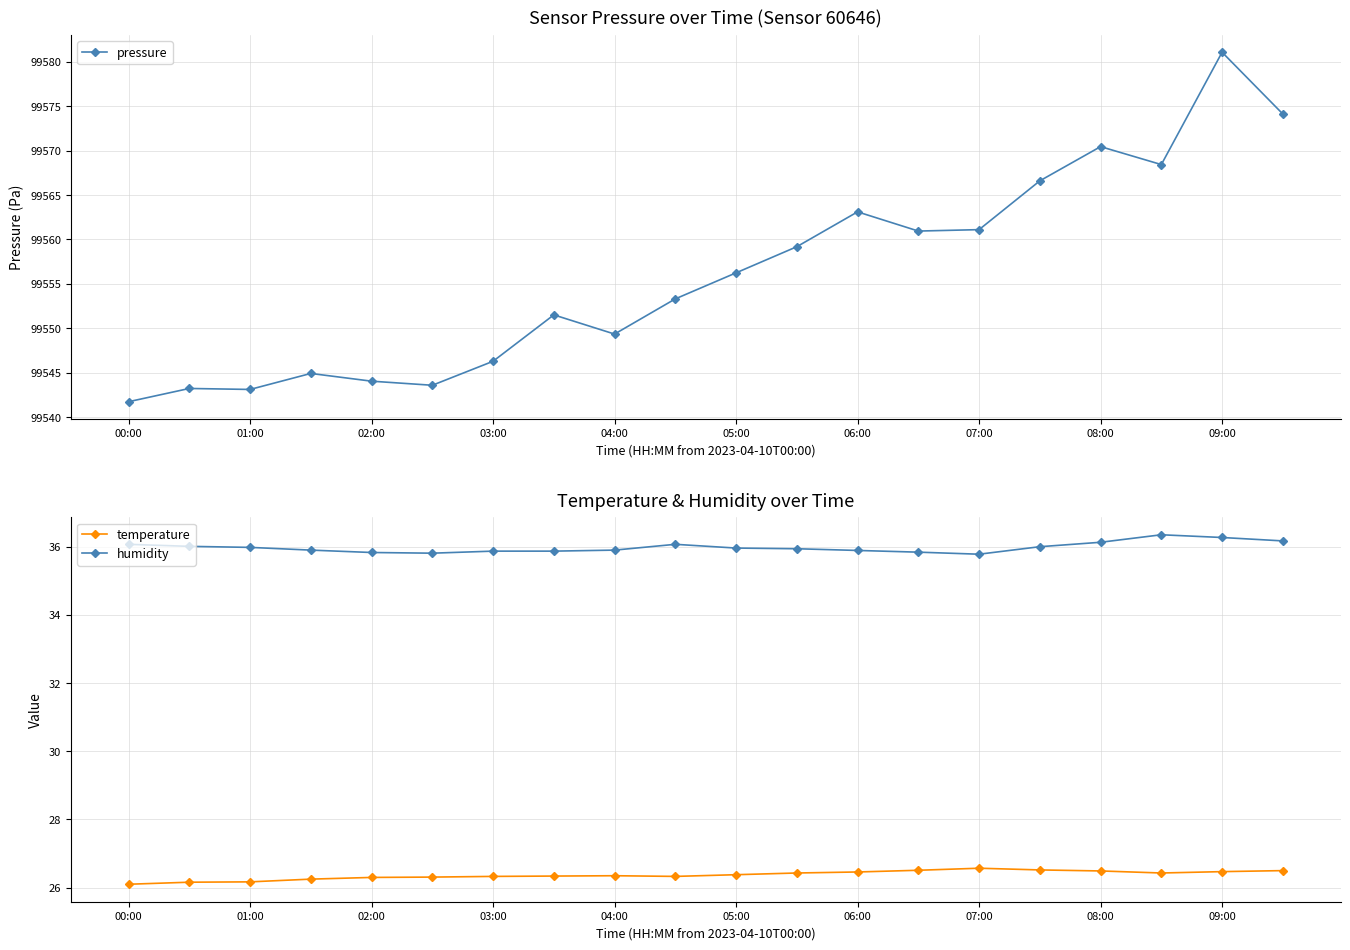

Rank the series by their maximum value, from highest to lowest.

pressure, humidity, temperature